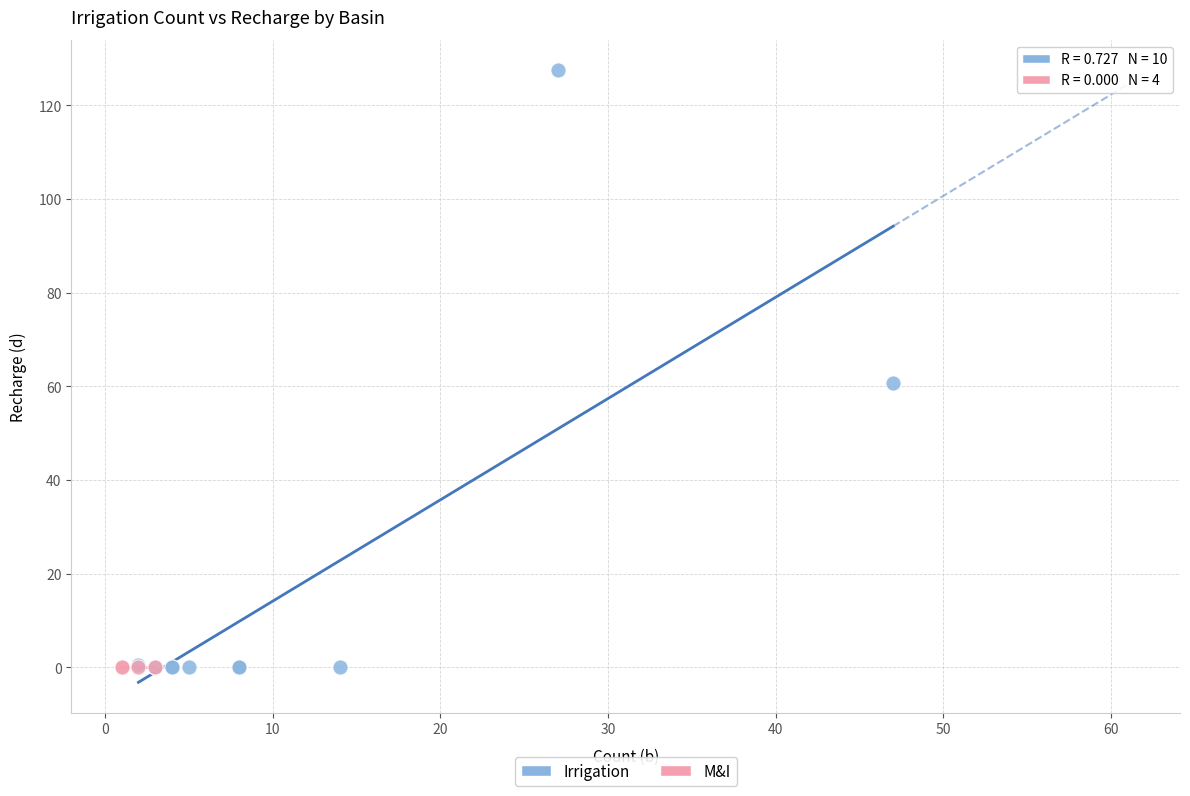

Which series reaches the maximum Y coordinate?

Irrigation